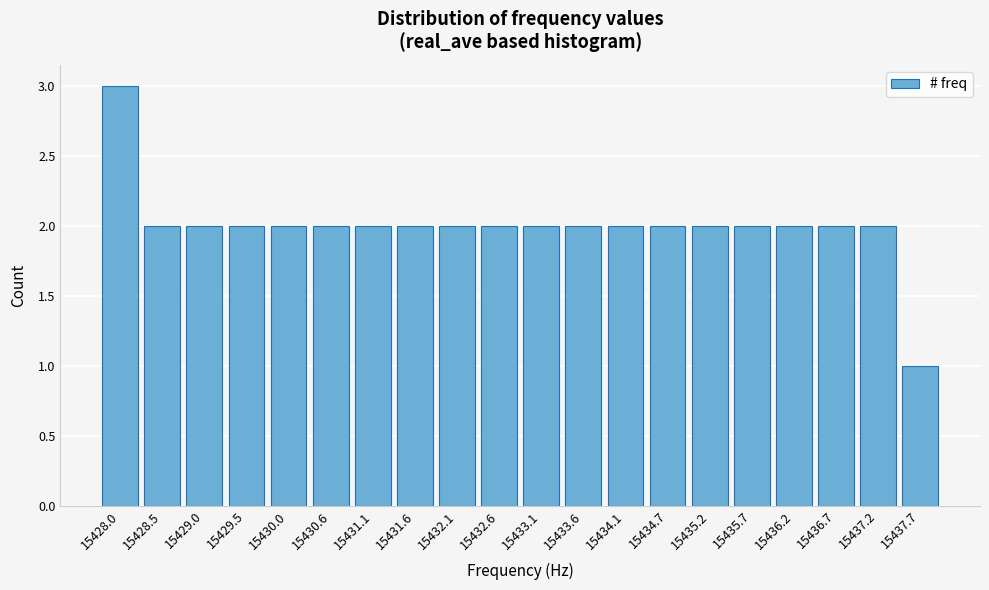

Reading left to right, list all the values displayed in this chart.

3	2	2	2	2	2	2	2	2	2	2	2	2	2	2	2	2	2	2	1